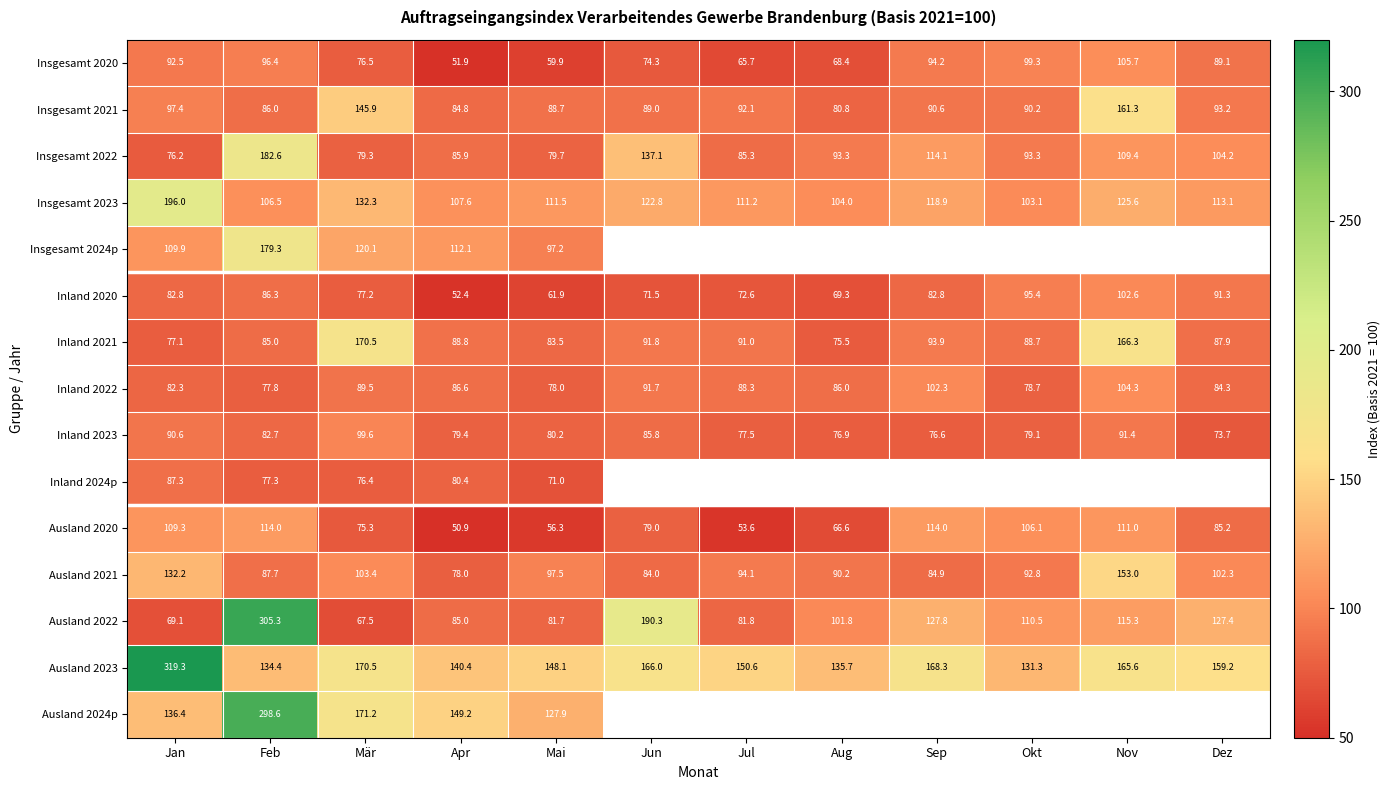

What value does the Inland 2021 series have at Jan?

77.1